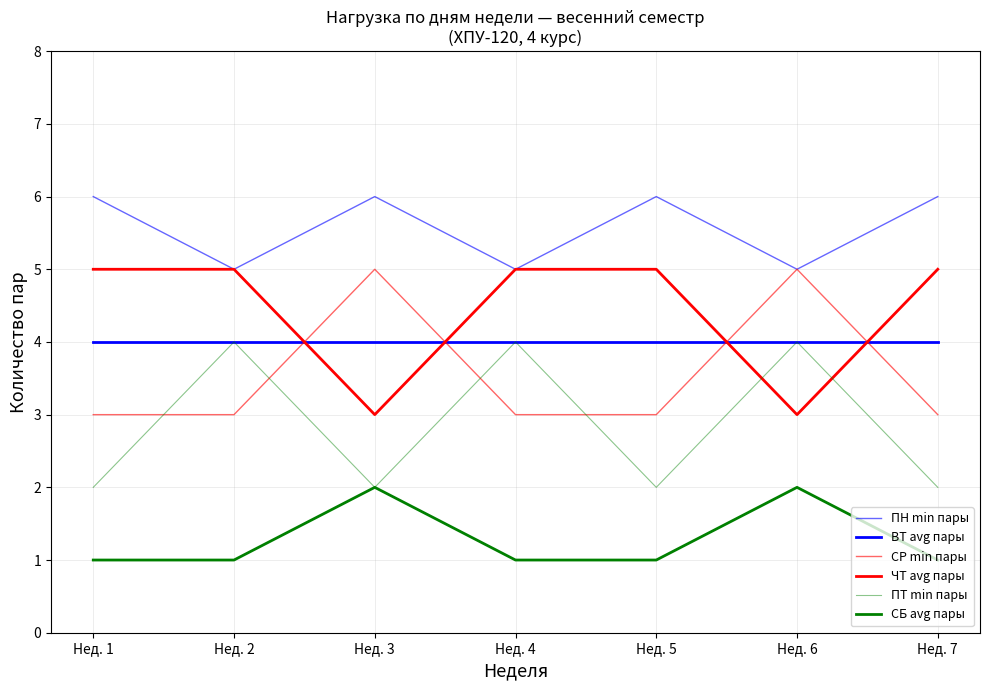

True or false: ЧТ avg пары and ПН min пары intersect in this chart.

False